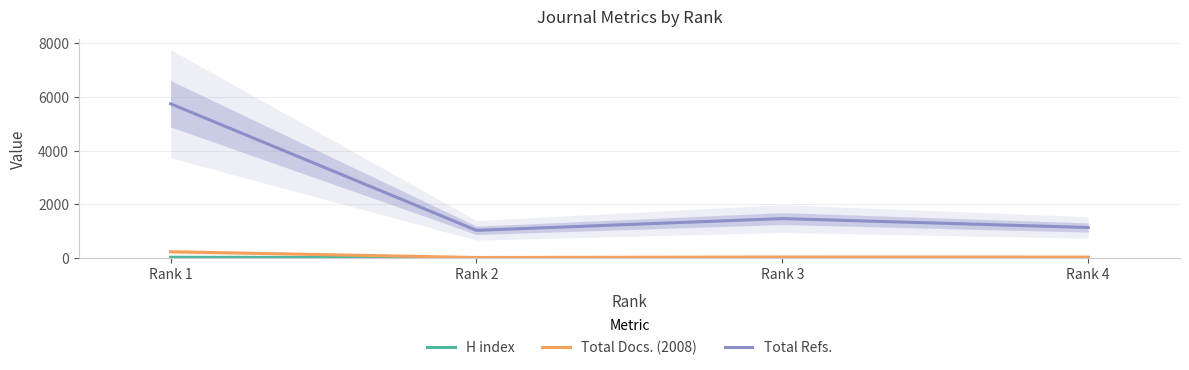

What is the spread (max minus min) of values at Rank 2?

1020